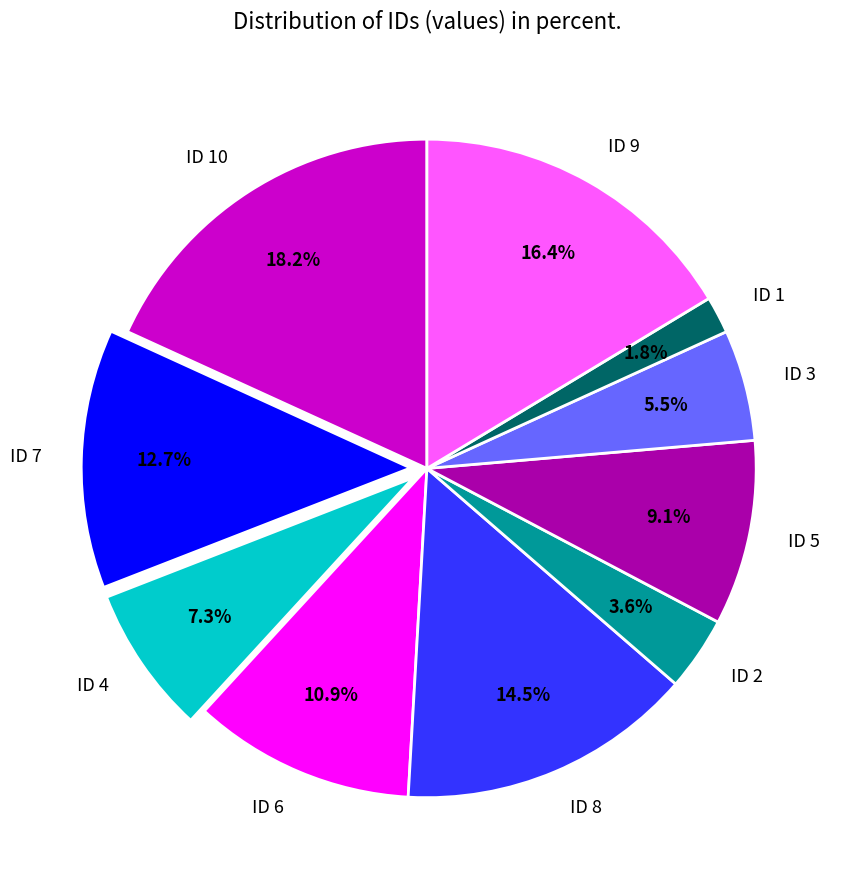

Count the number of slices in the pie.

10